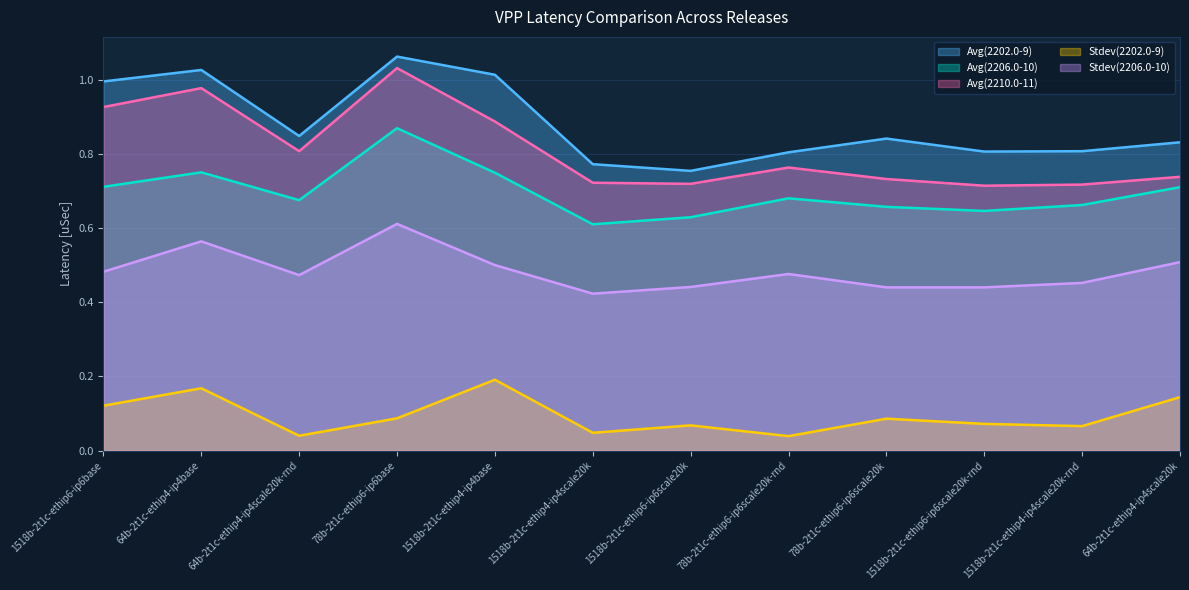

True or false: Stdev(2202.0-9) and Avg(2206.0-10) cross at least once.

False